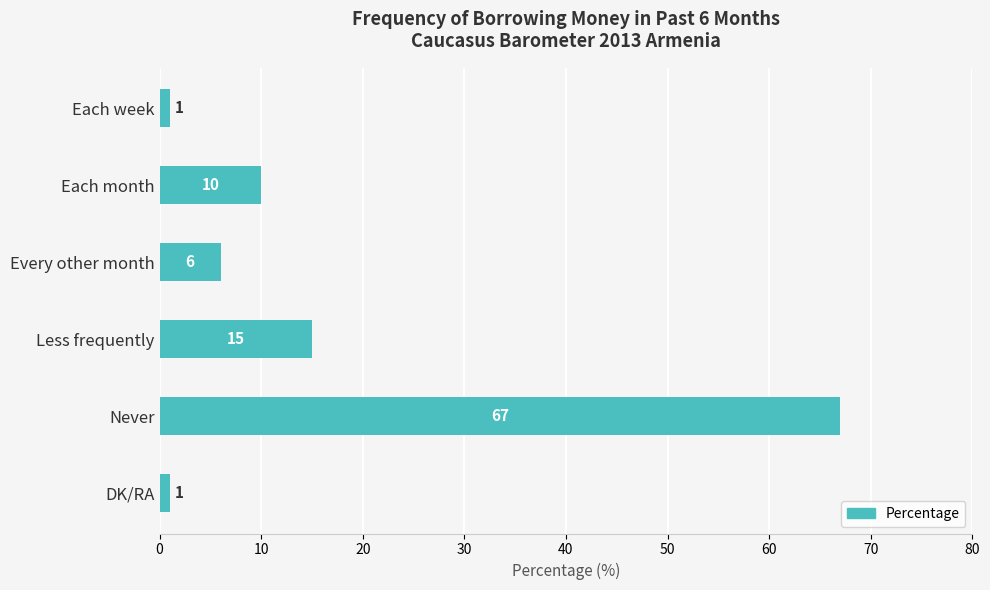

What position from the top is Each month?

2